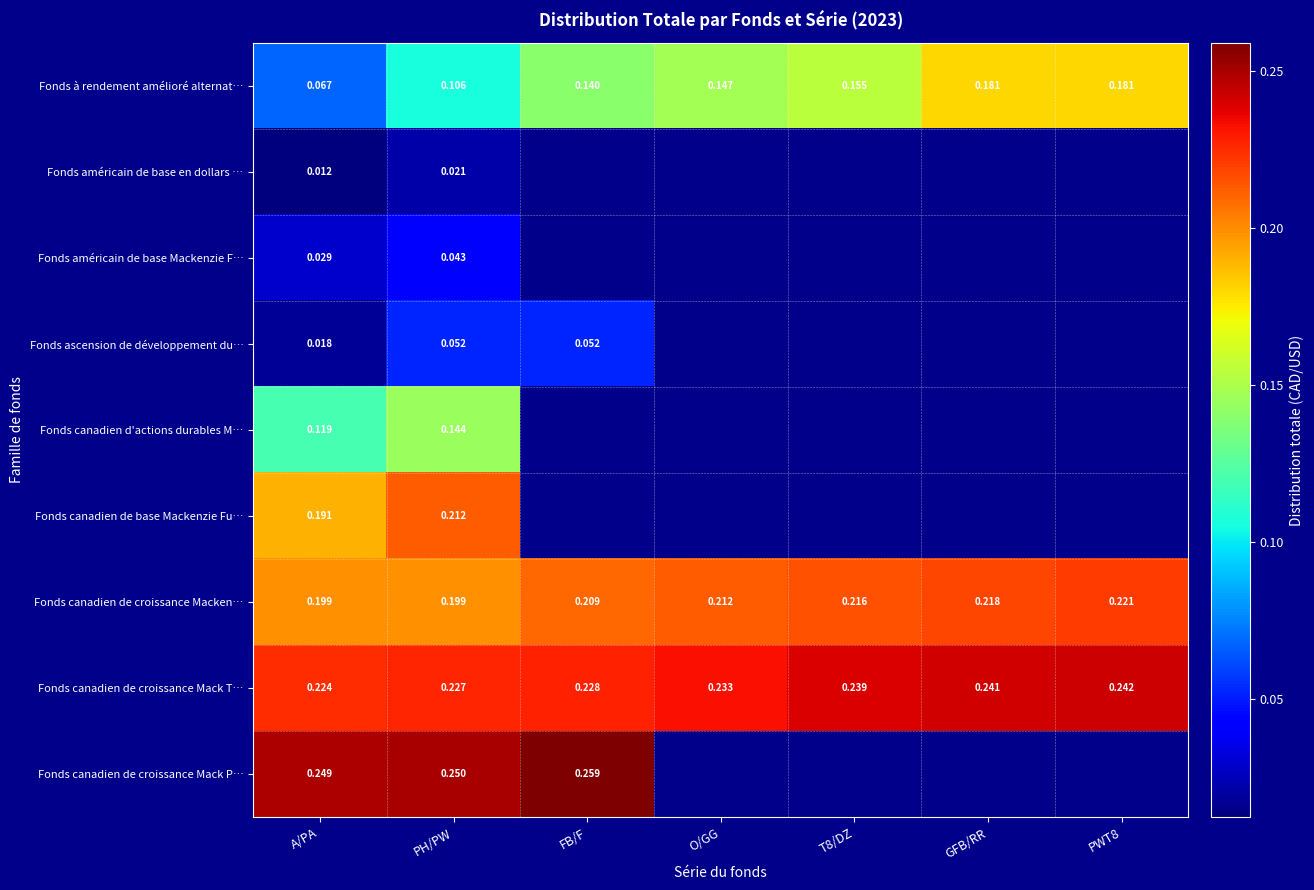

Which series has the largest range (max minus min)?

Fonds à rendement amélioré alternat…